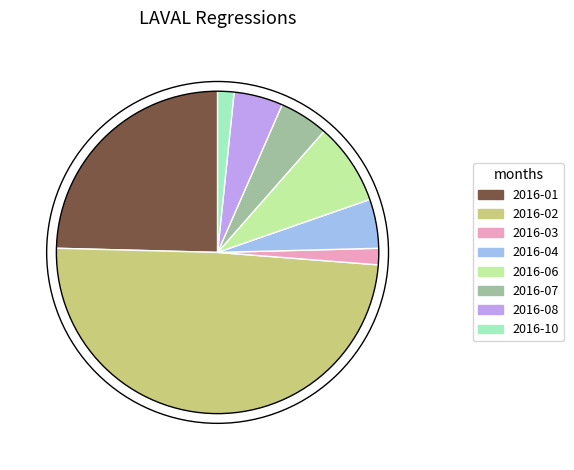

Do 2016-08 and 2016-07 together represent more than half of the pie?

No